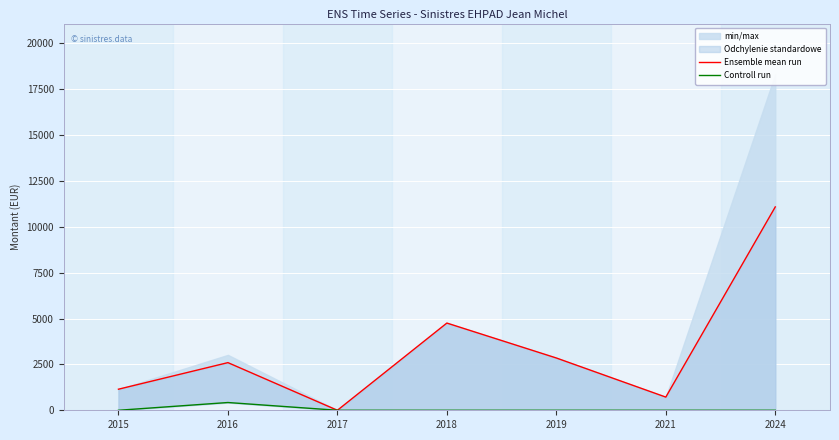

True or false: Ensemble mean run and Controll run cross at least once.

False